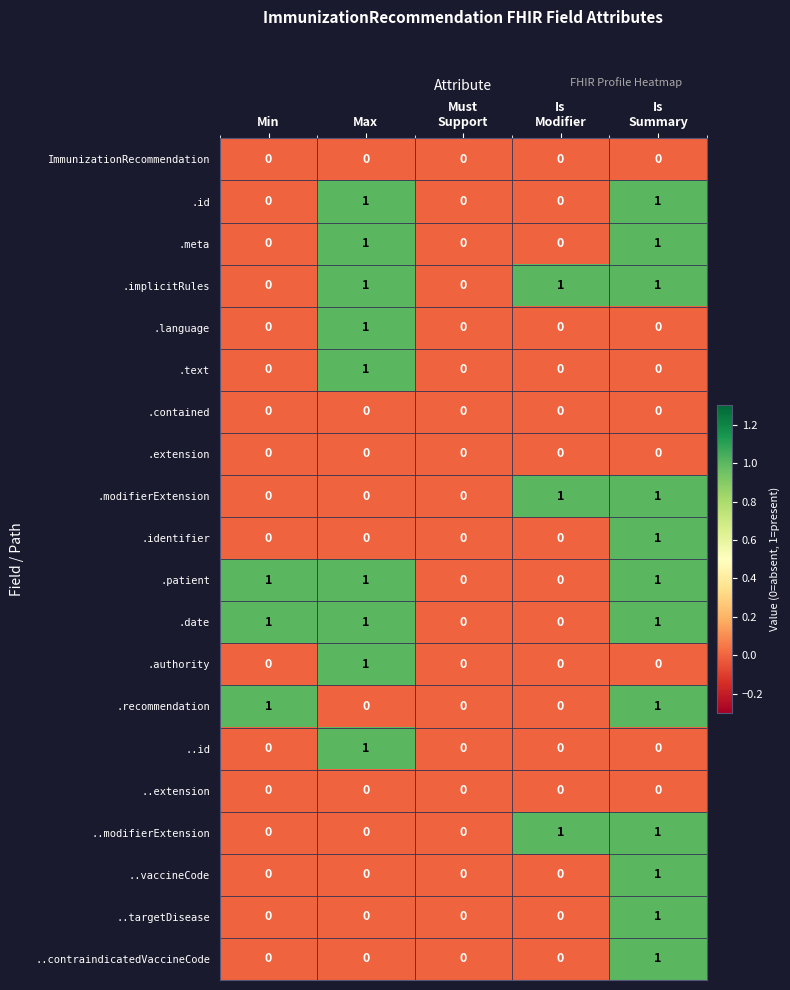

How many values in .identifier are above zero?

1